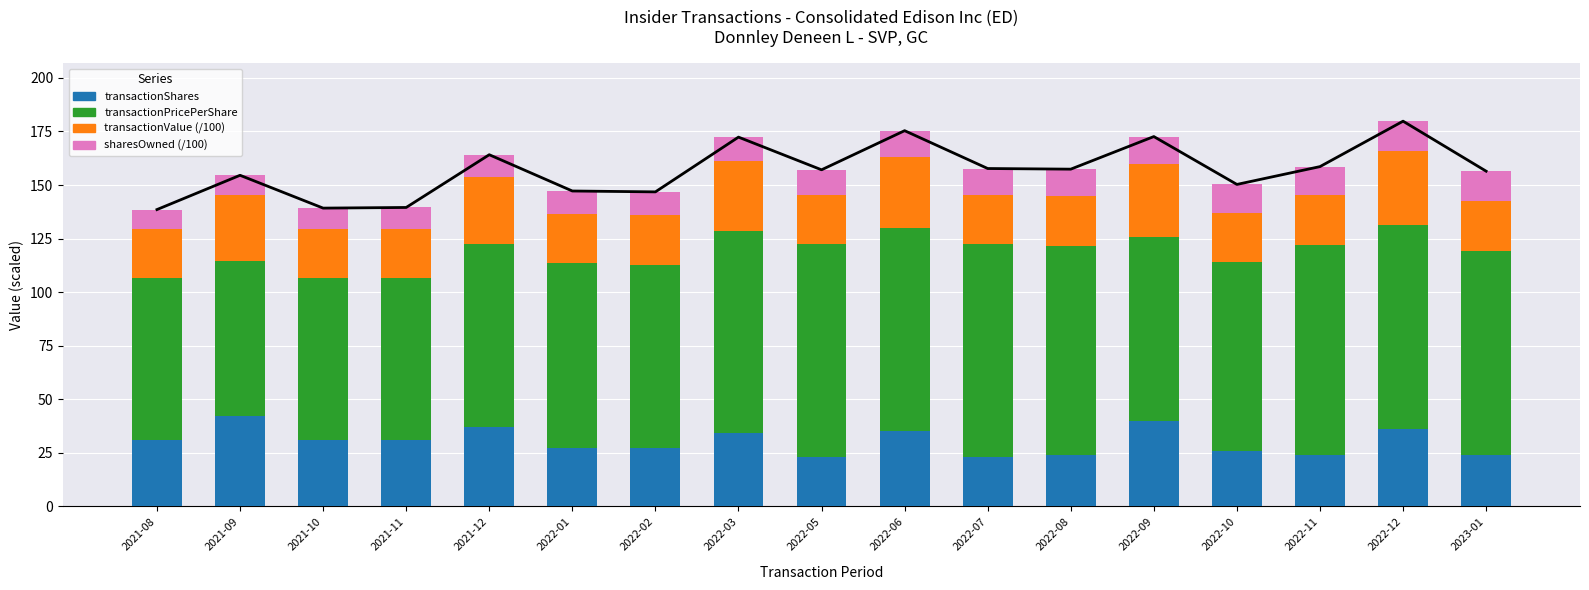

What is the total value across all series at 2023-01?

156.5